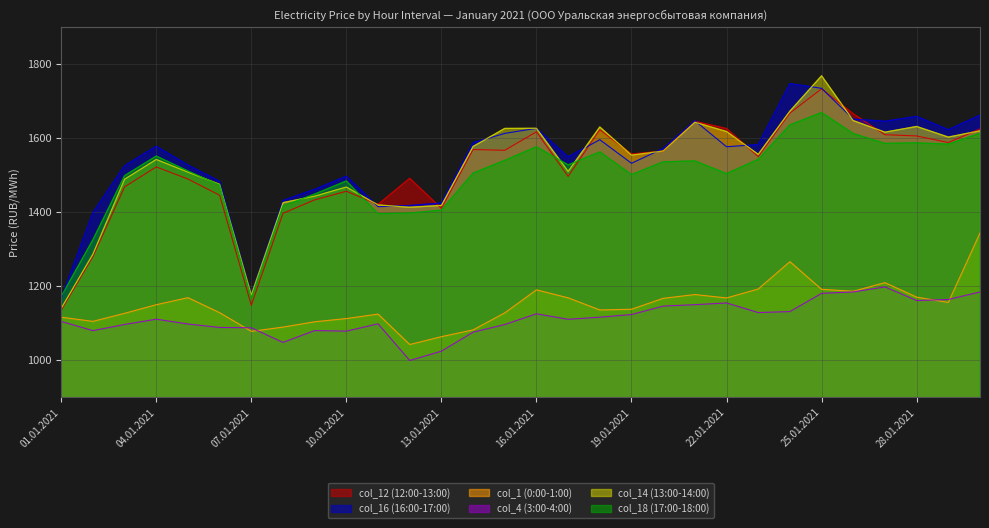

At which label does col_4 (3:00-4:00) first exceed 1110?

04.01.2021